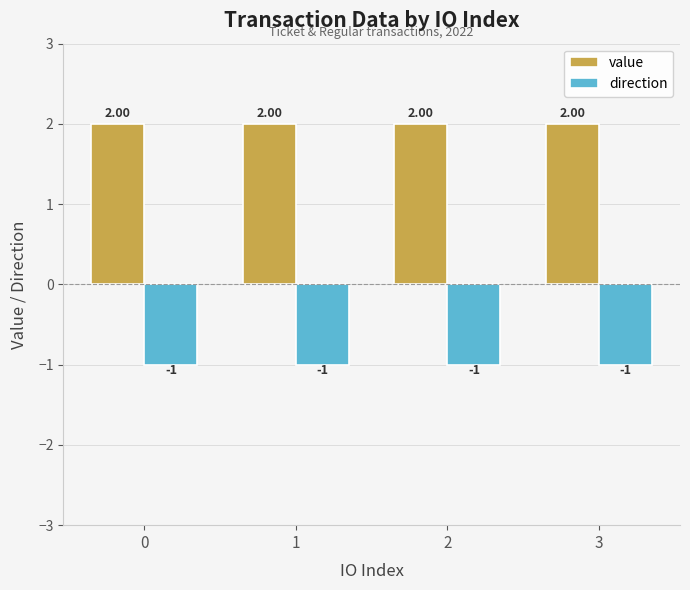

What is the difference between the highest and lowest values at 3?

3.0